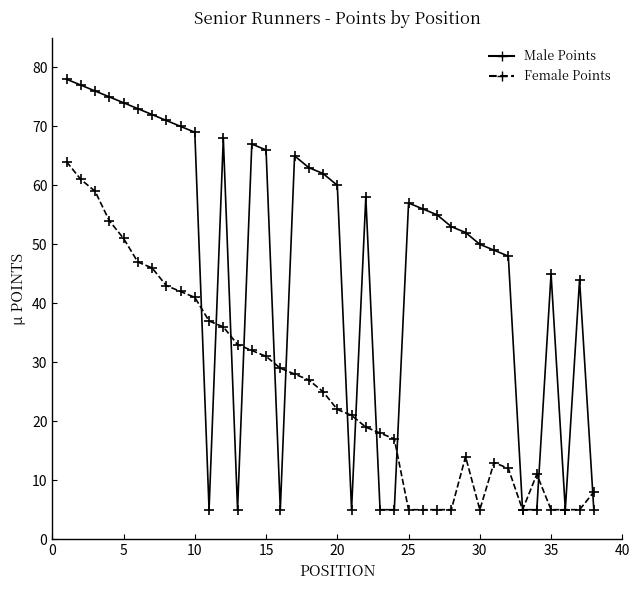

How many lines are shown in the chart?

2